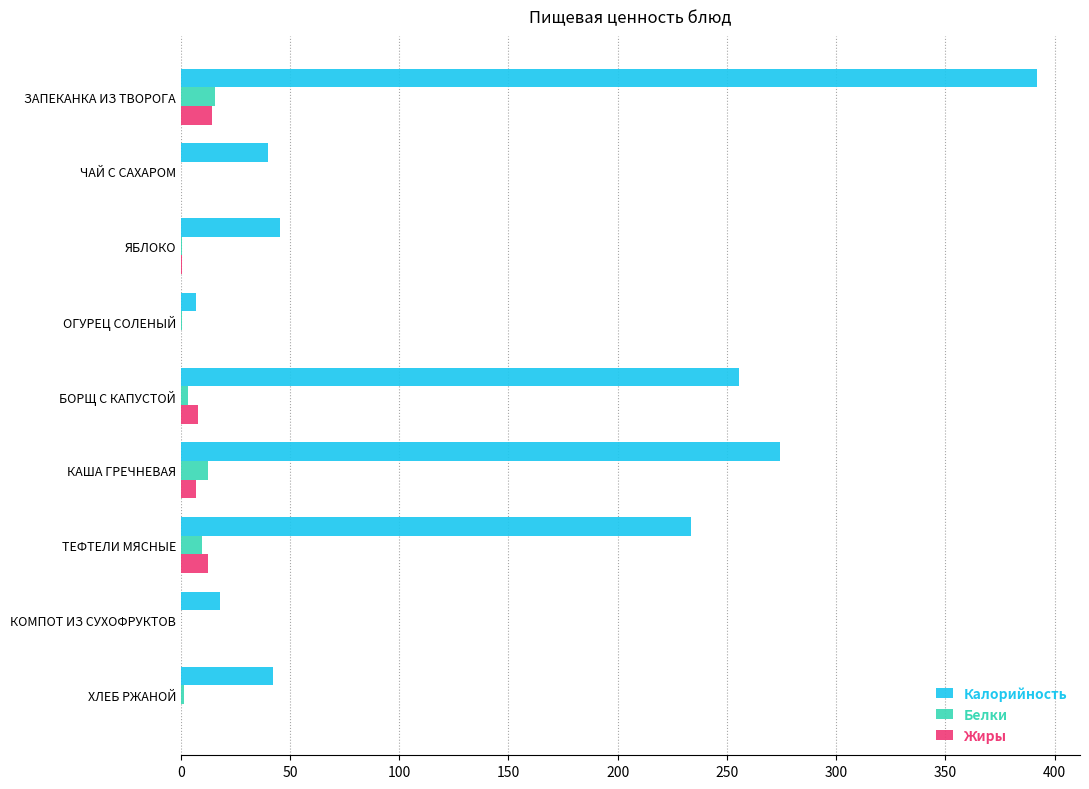

At which category is the sum across all series the highest?

ЗАПЕКАНКА ИЗ ТВОРОГА